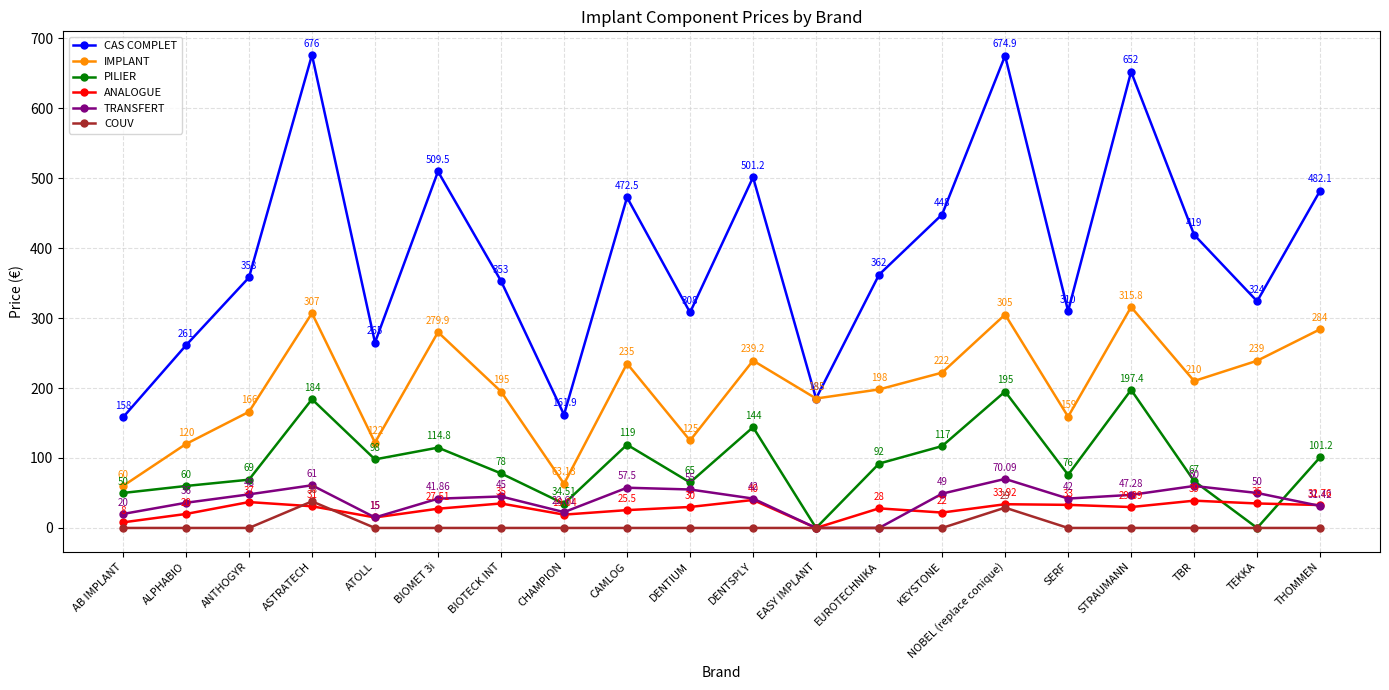

Count the number of categories in the chart.

20